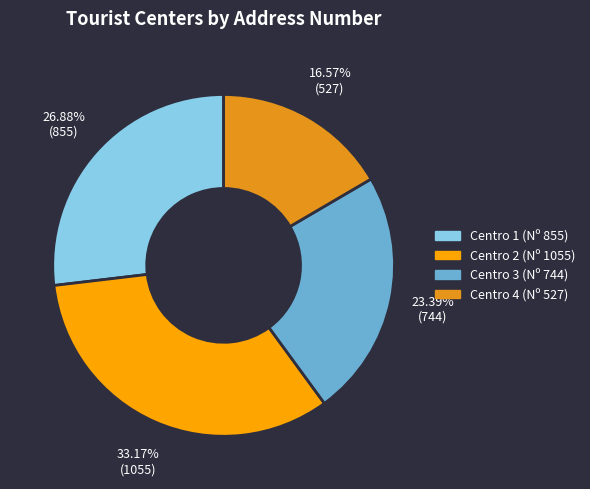

Is there a majority slice in this chart?

No